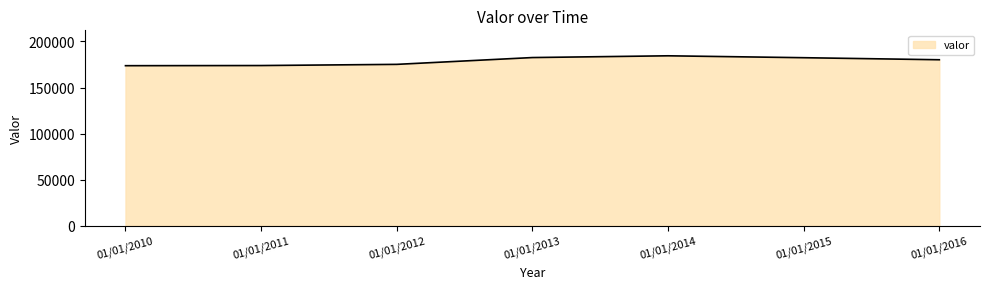

What is the average value?

178888